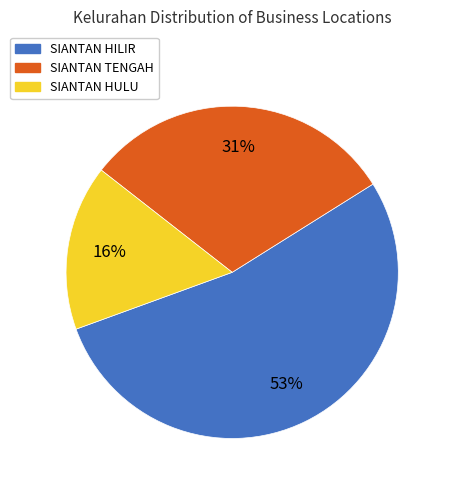

Between SIANTAN TENGAH and SIANTAN HILIR, which is larger?

SIANTAN HILIR